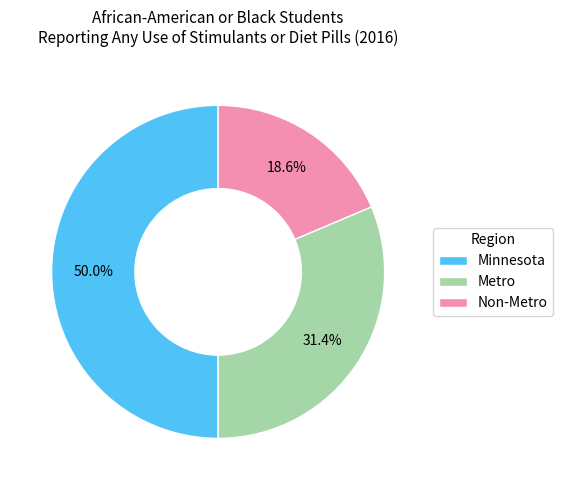

How much of the chart is everything except Metro?

68.6%